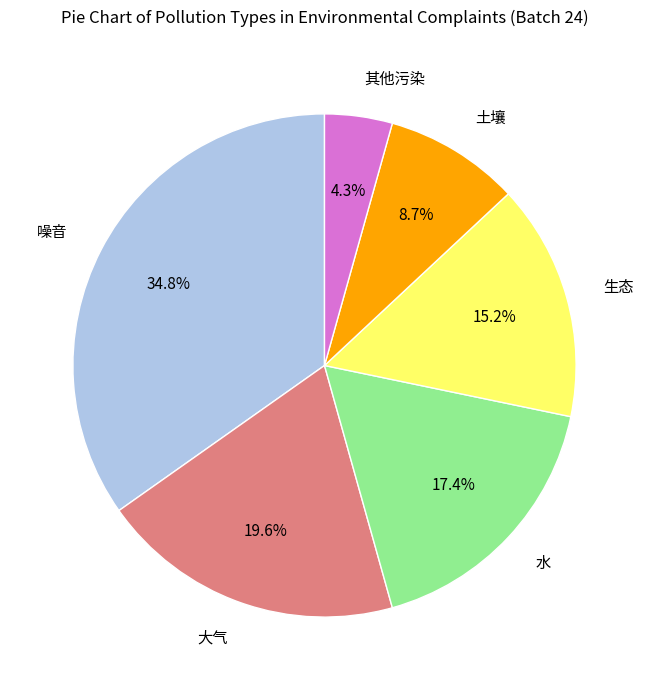

True or false: 噪音 accounts for 44% of the total.

False